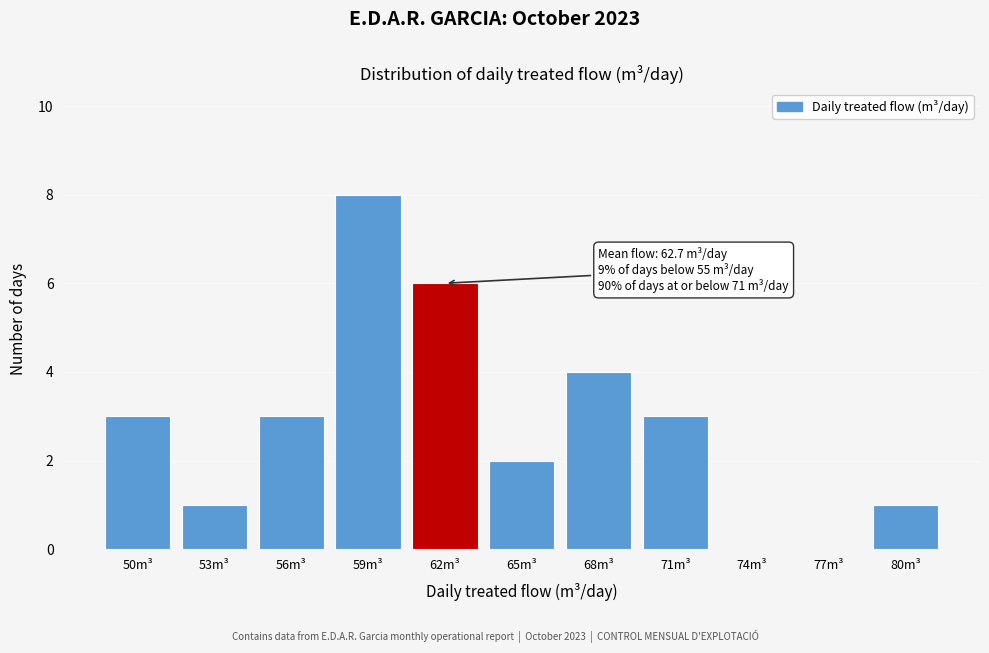

Reading right to left, extract all data points from this chart.

80m³=1	77m³=0	74m³=0	71m³=3	68m³=4	65m³=2	62m³=6	59m³=8	56m³=3	53m³=1	50m³=3